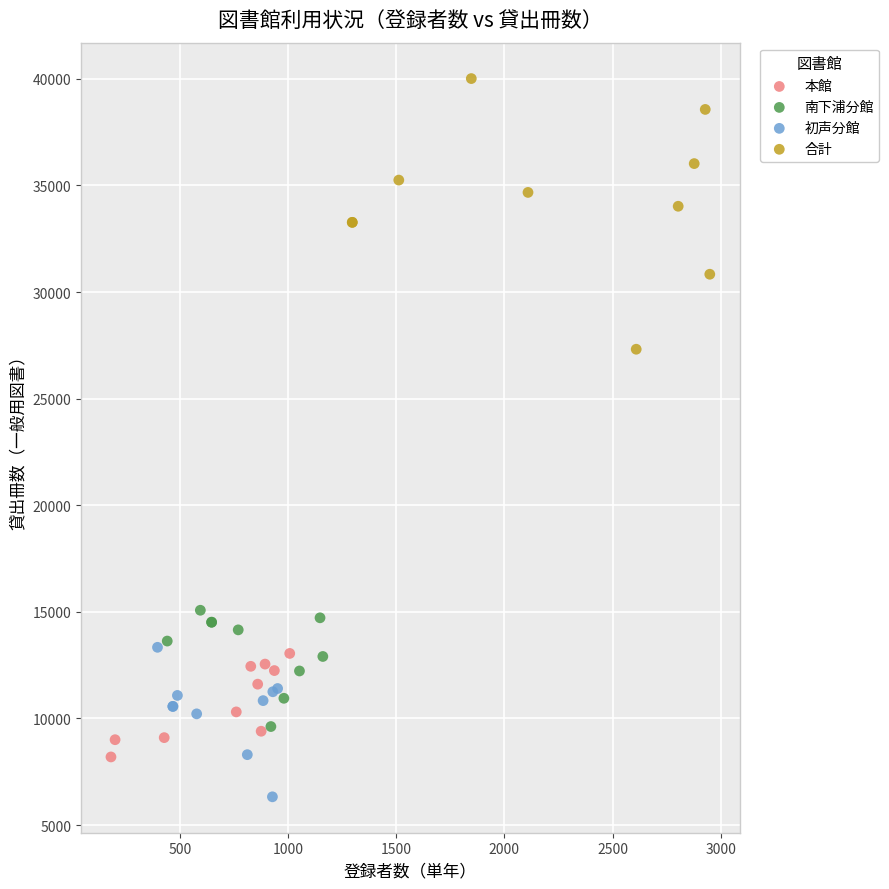

Which series has the widest spread of Y values?

合計